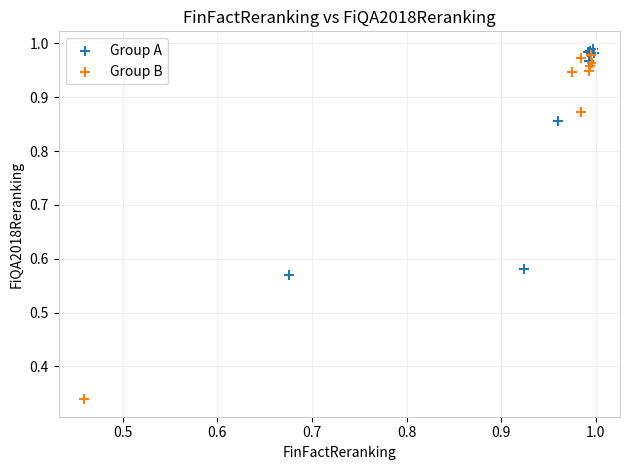

Which series has the widest spread of Y values?

Group B